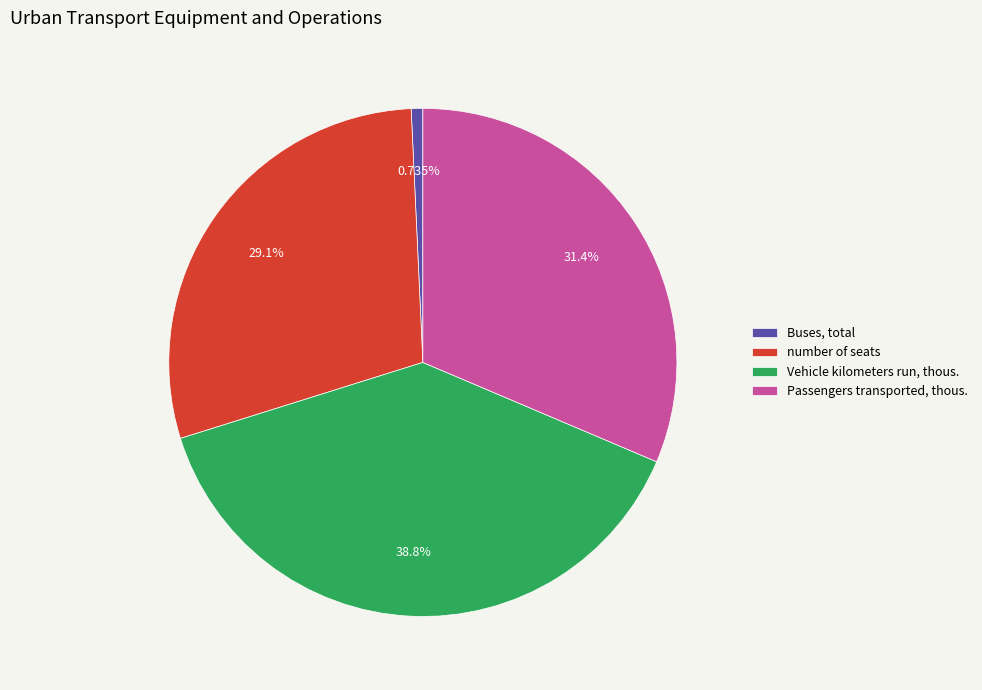

Is Buses, total the majority of the pie?

No